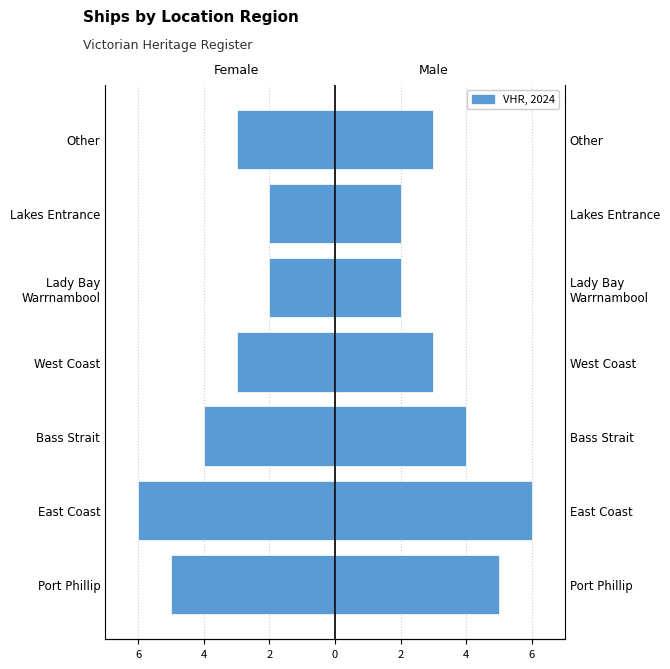

List the series in order of their overall mean, lowest first.

Female, Male